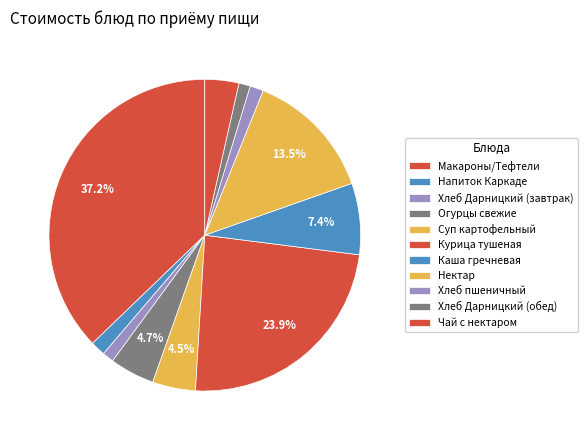

What percentage is NOT represented by Хлеб пшеничный?

98.6%